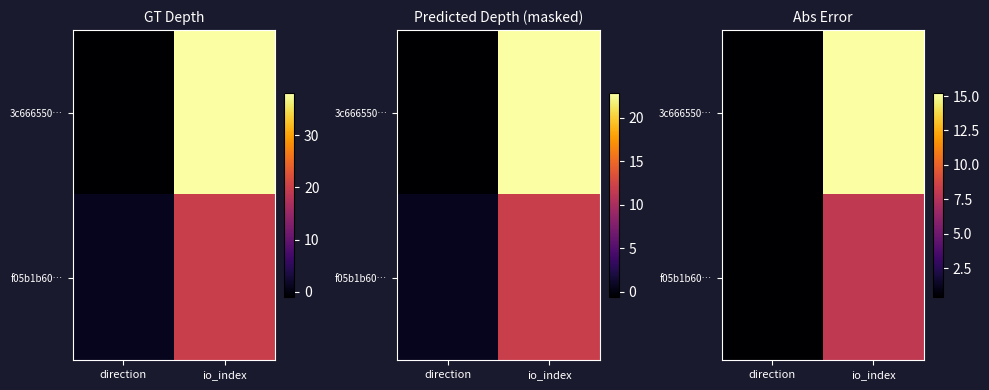

How many distinct data groups are displayed?

2